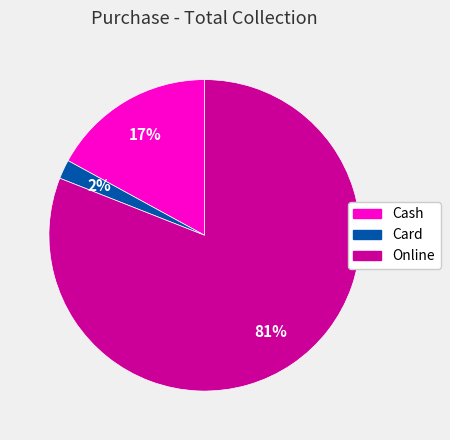

Is there a majority slice in this chart?

Yes